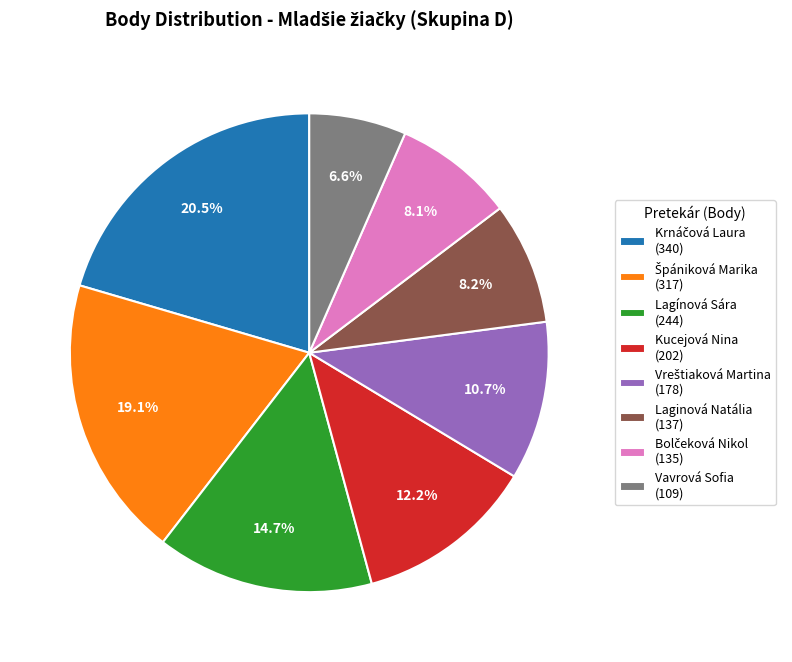

Does any single category account for the majority?

No